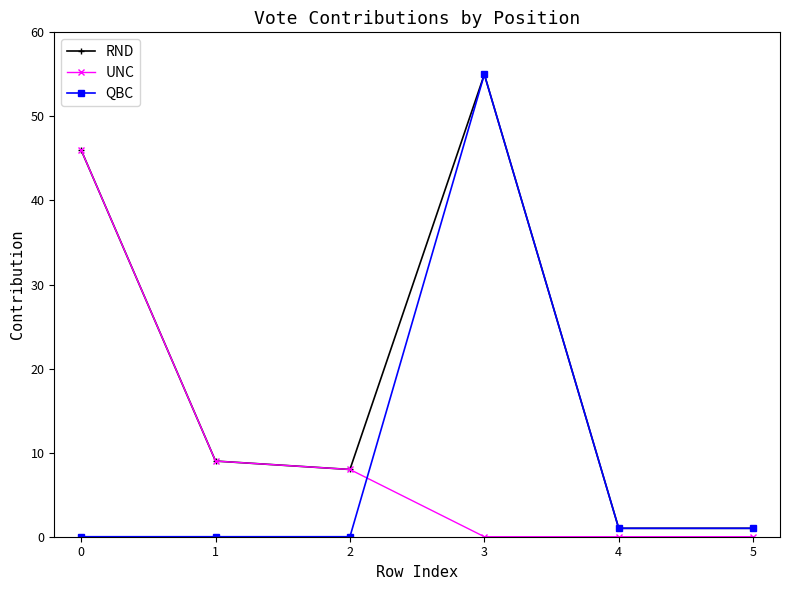

Is it true that RND equals 1 at 5?

True